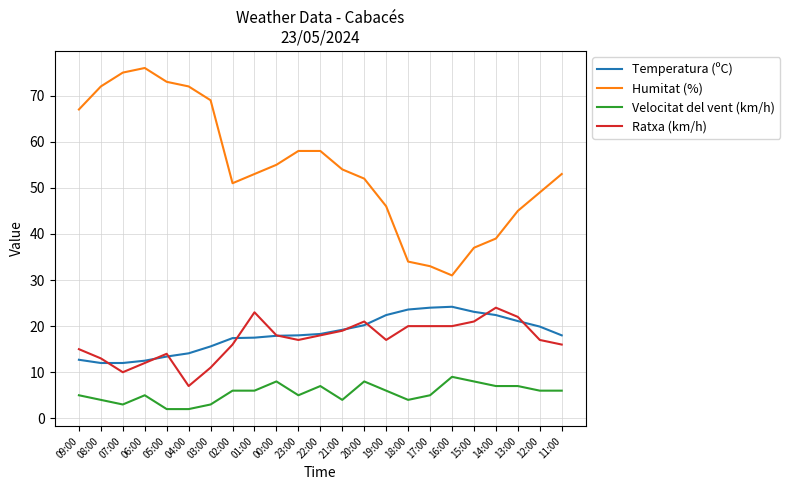

The Ratxa (km/h) series shows 17.0 at 12:00. True or false?

True